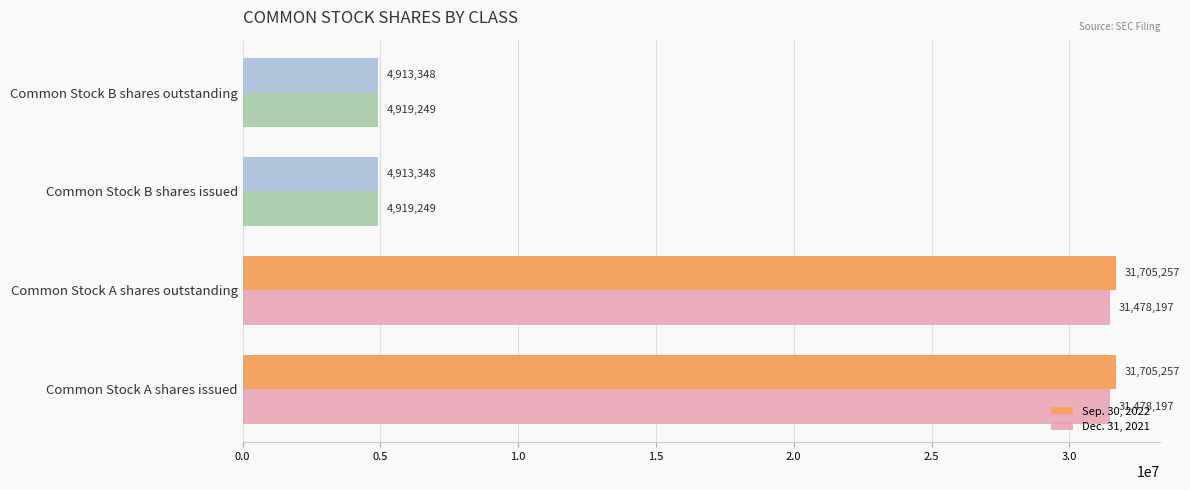

What is the sum of all Sep. 30, 2022 values?

73237210